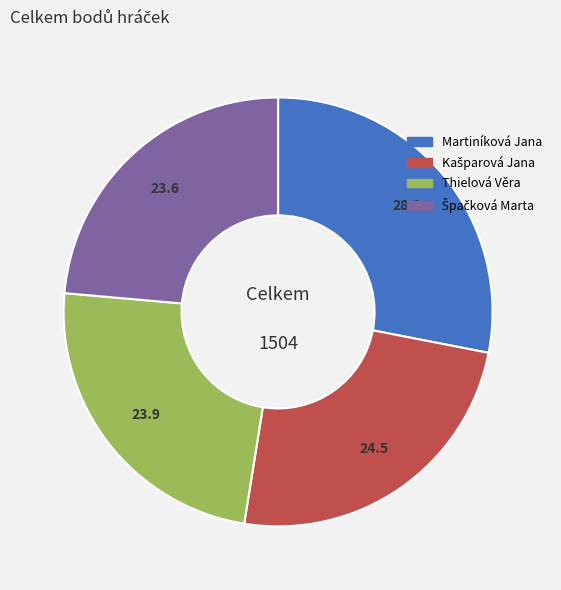

Is it true that Martiníková Jana is 28% of the pie?

True